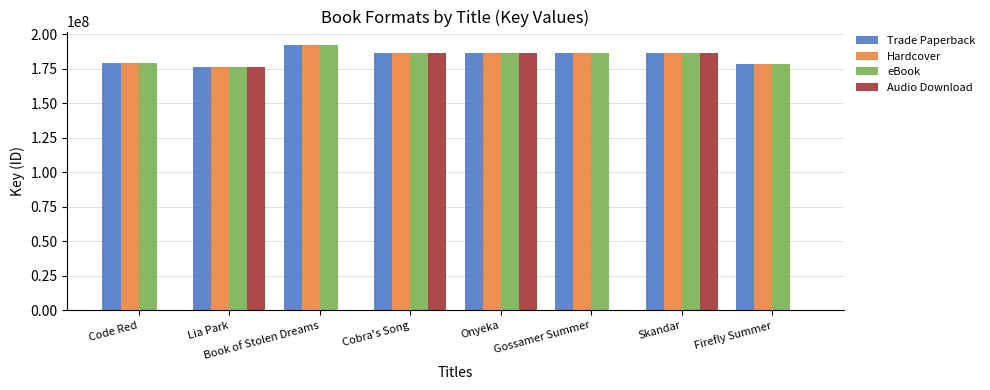

How many groups of bars are there?

8